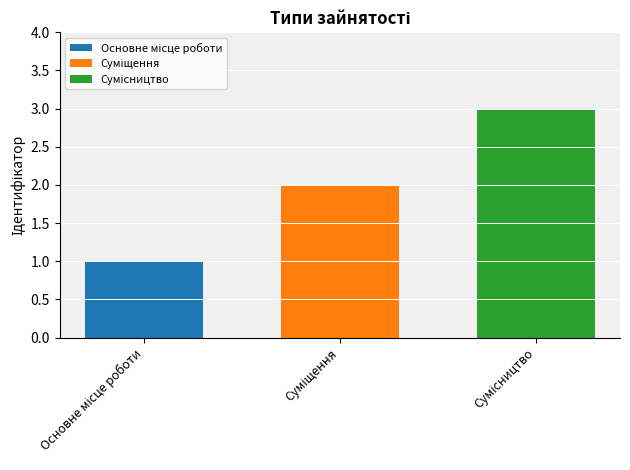

What is the greatest value displayed?

3